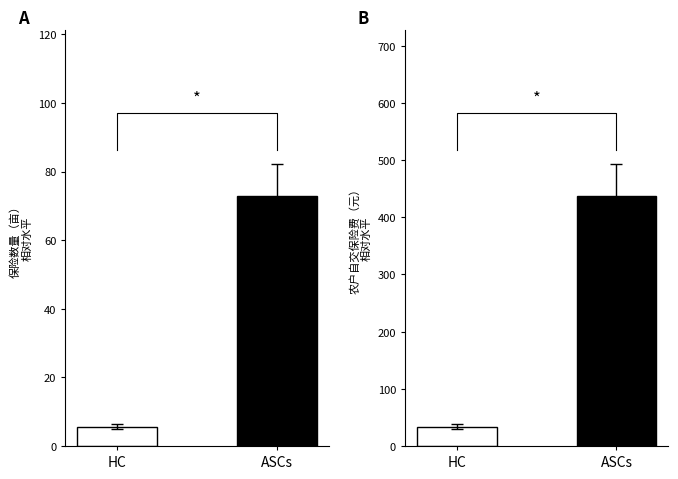

How many groups of bars are there?

2